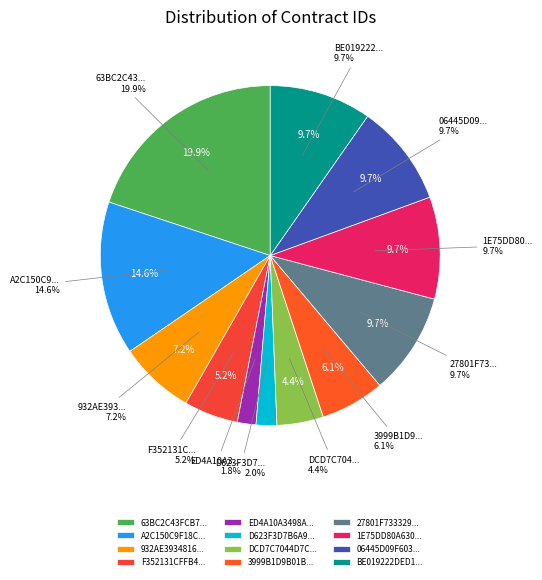

To the nearest percent, what portion does F352131CFFB45913F0EC68F47ACA1048 represent?

5%